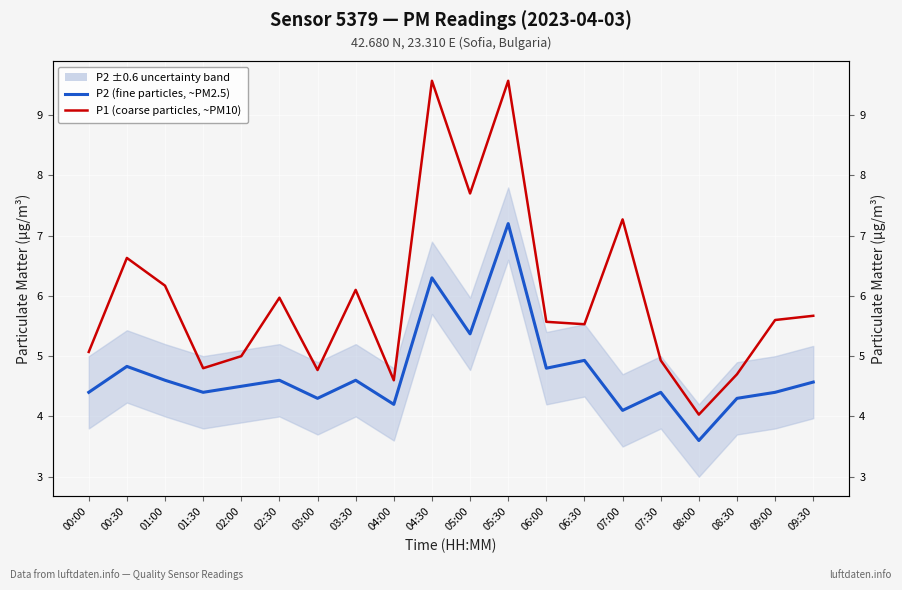

What is the sum of all P1 (coarse particles, ~PM10) values?

119.2